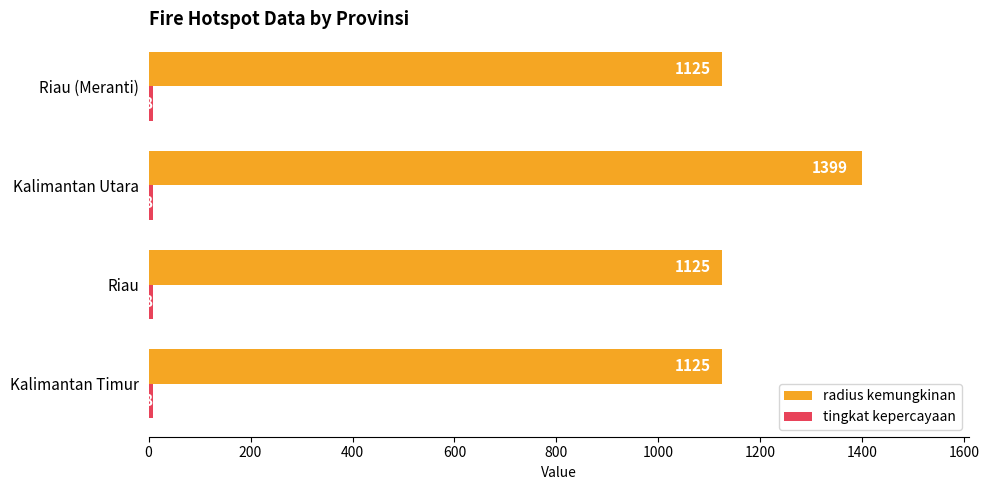

Read the radius kemungkinan value at Kalimantan Utara, to the nearest 50.

1400